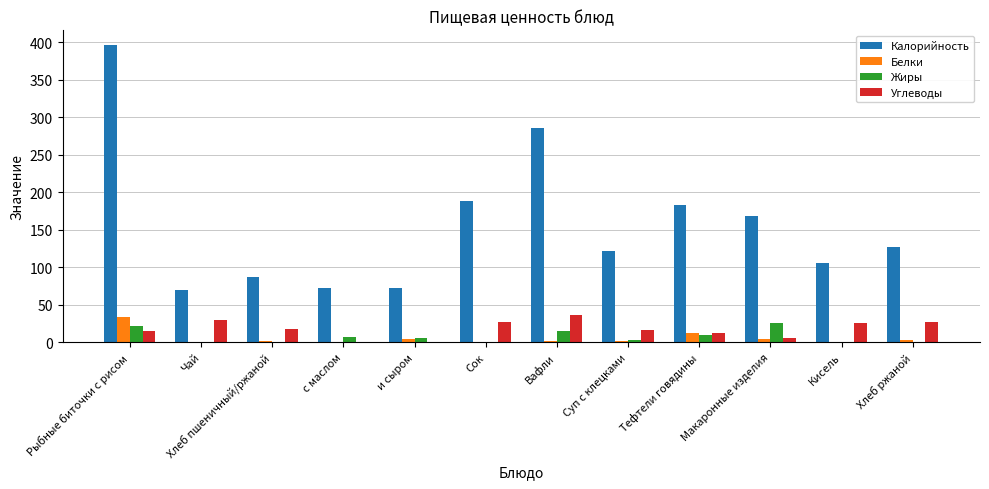

Which series changed the most between с маслом and Макаронные изделия?

Калорийность